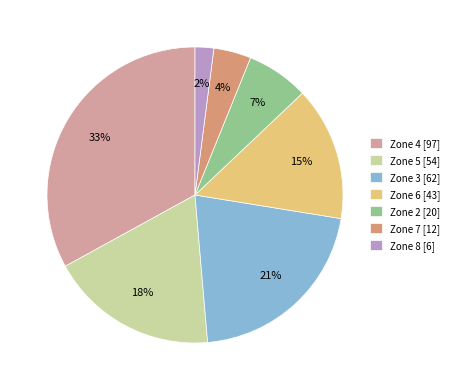

To the nearest percent, what portion does Zone 7 represent?

4%